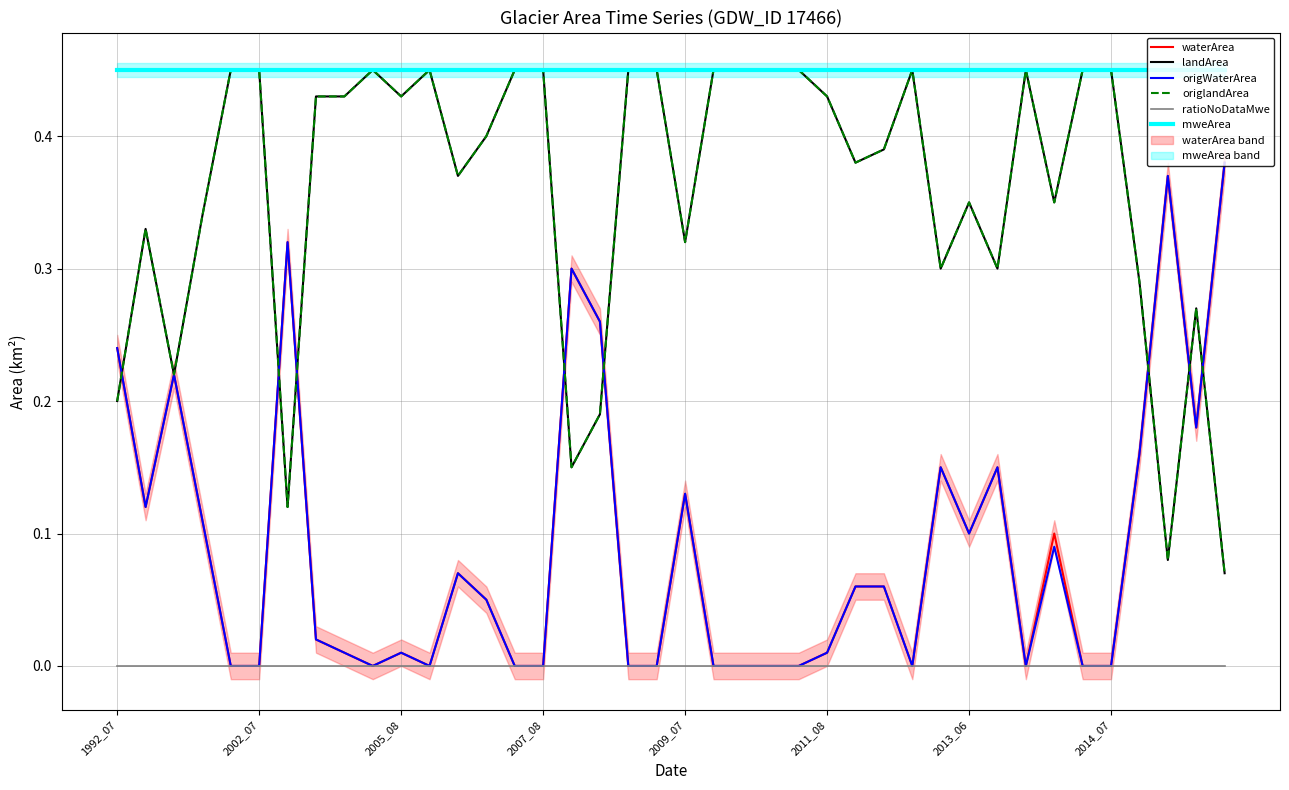

List the series in order of their peak value, lowest first.

ratioNoDataMwe, waterArea, origWaterArea, landArea, origlandArea, mweArea